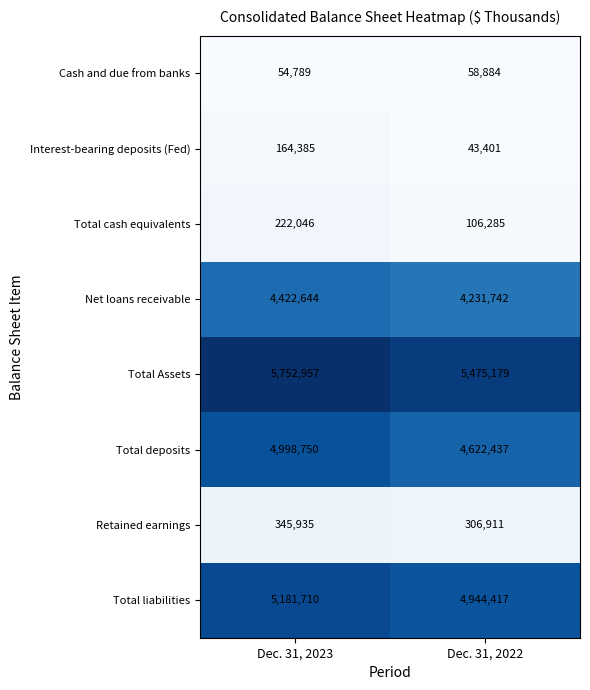

What is the highest value of the Total liabilities series?

5181710